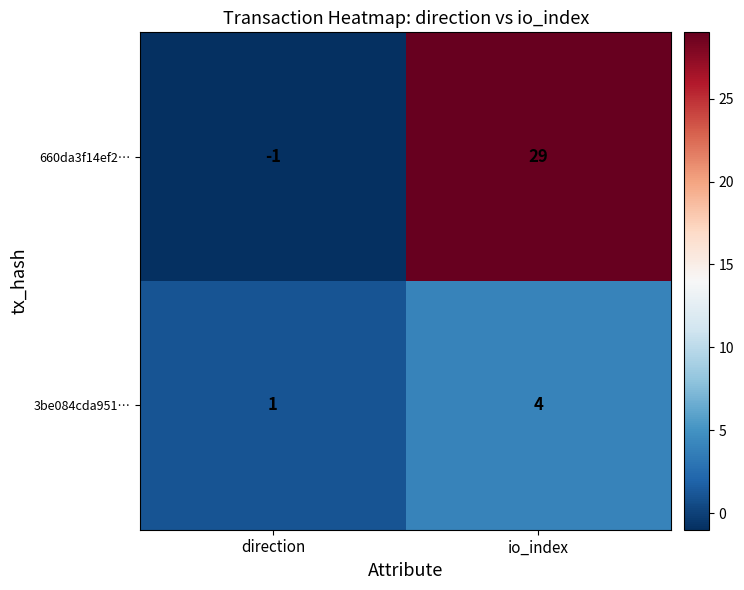

What is the total value across all series at io_index?

33